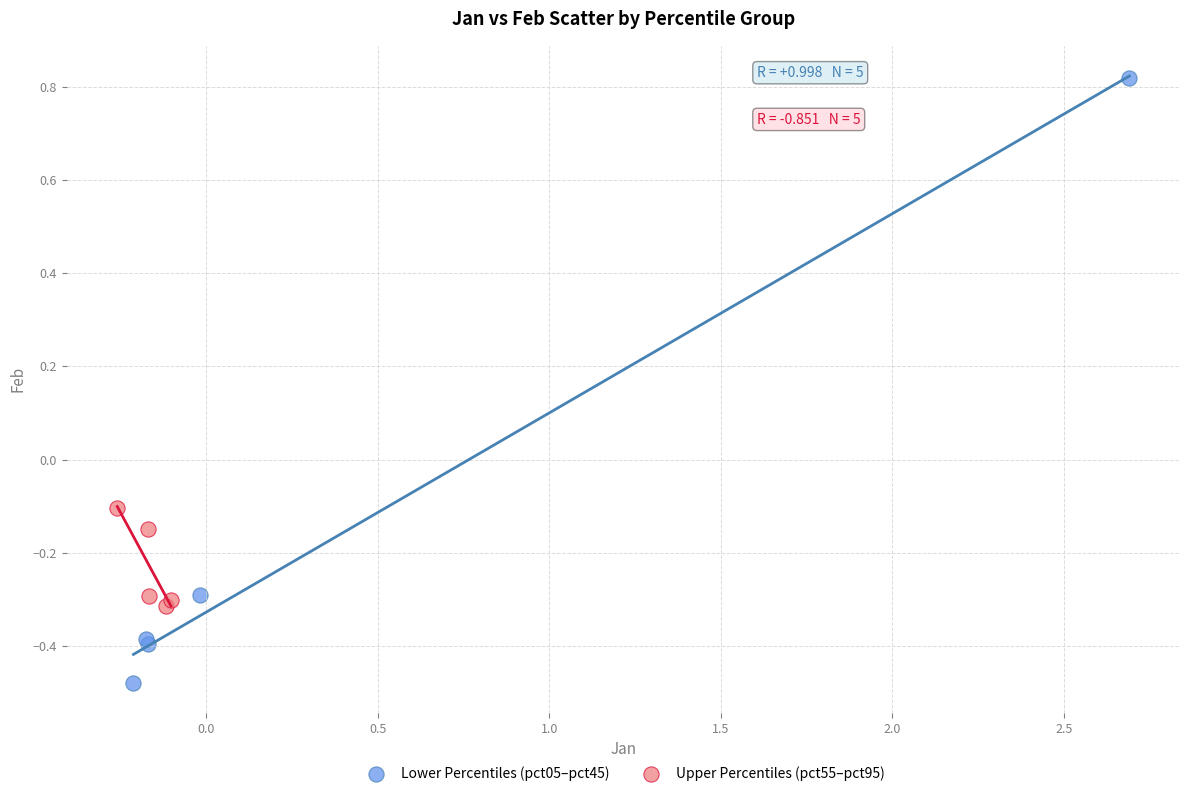

Which series contains the highest Y value?

Lower Percentiles (pct05–pct45)